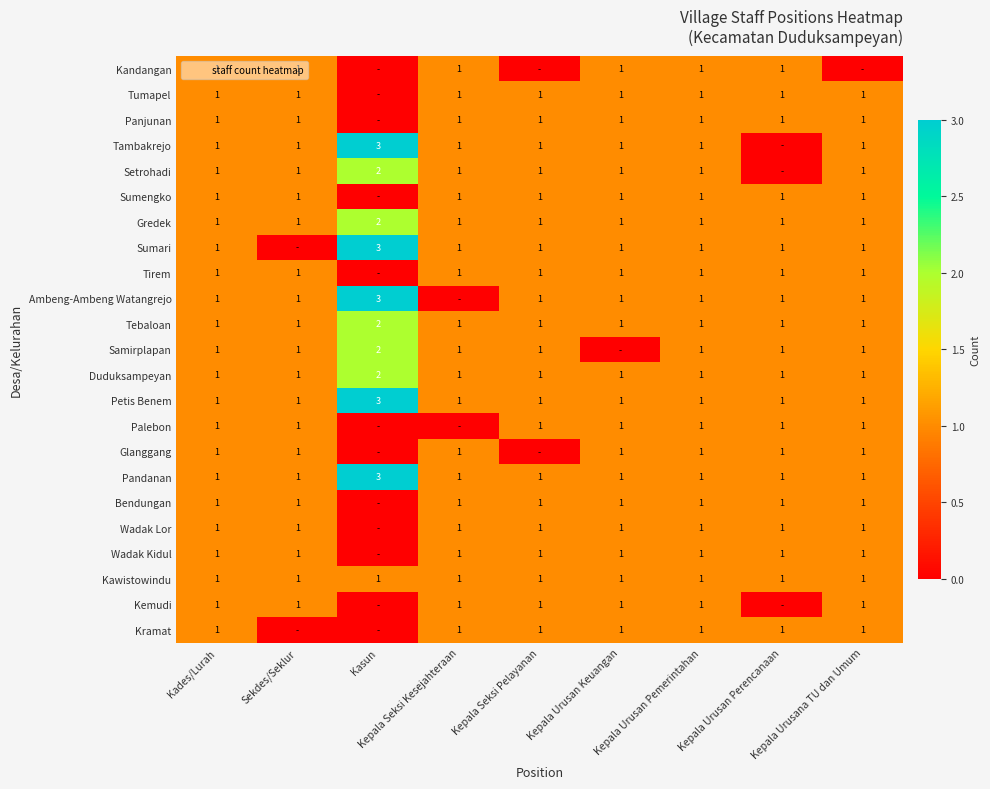

What is the spread (max minus min) of values at Kepala Urusan Perencanaan?

1